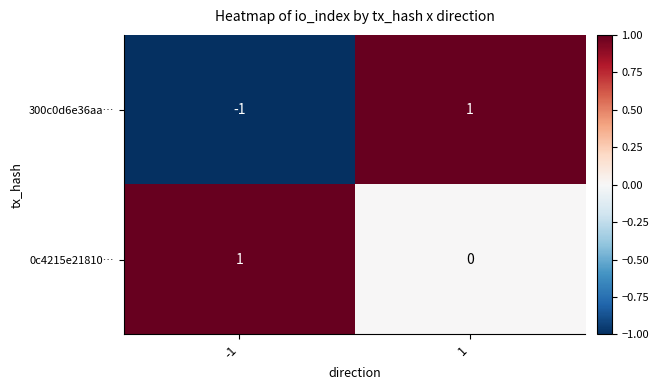

At how many categories does at least one series exceed 0?

2